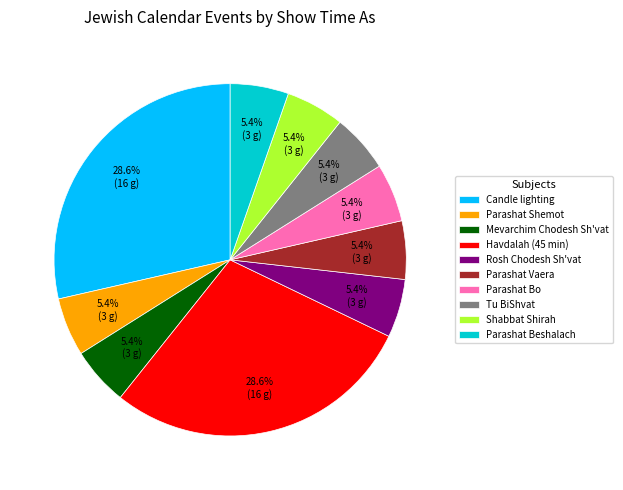

Combined, what portion of the pie is Rosh Chodesh Sh'vat and Candle lighting?

33.9%